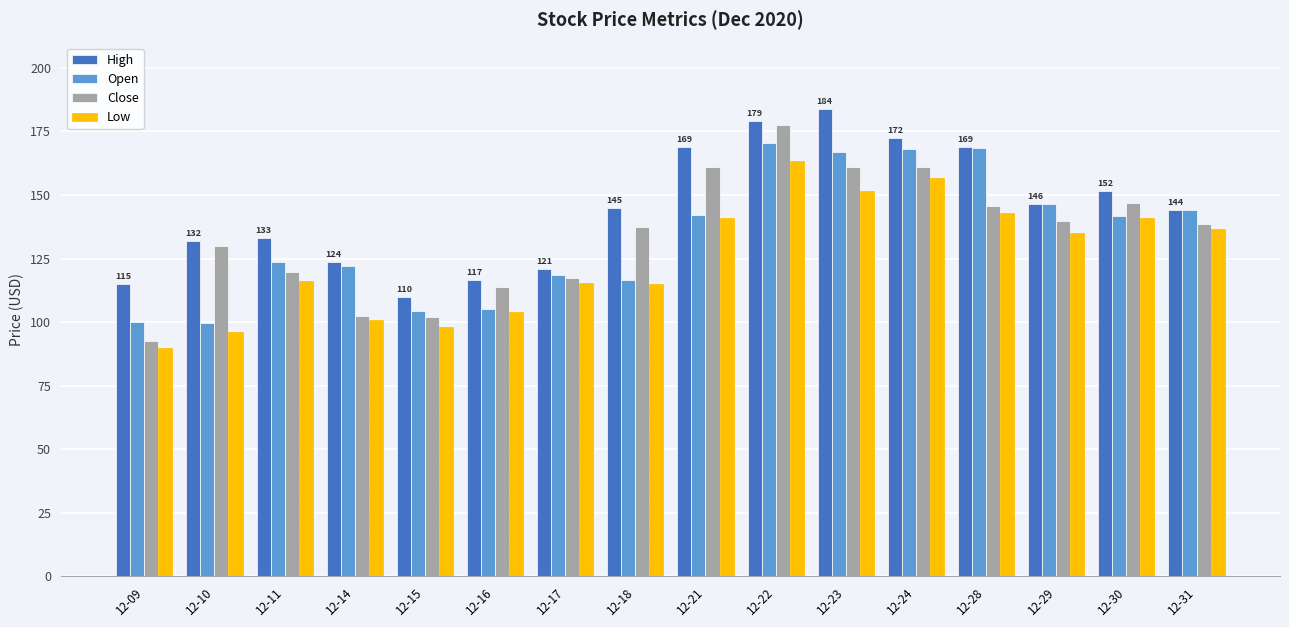

Which series changed the most between 12-11 and 12-18?

Close